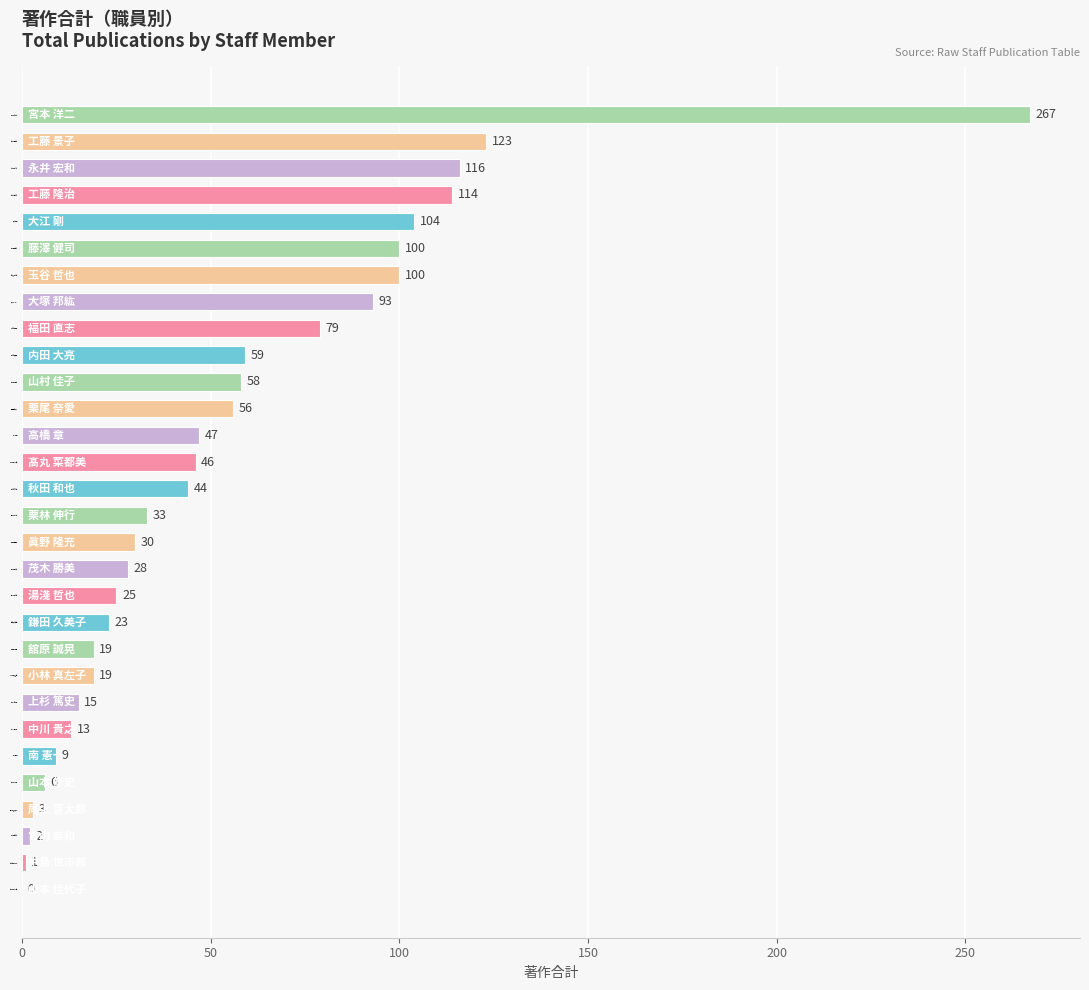

How many categories are shown in the chart?

30